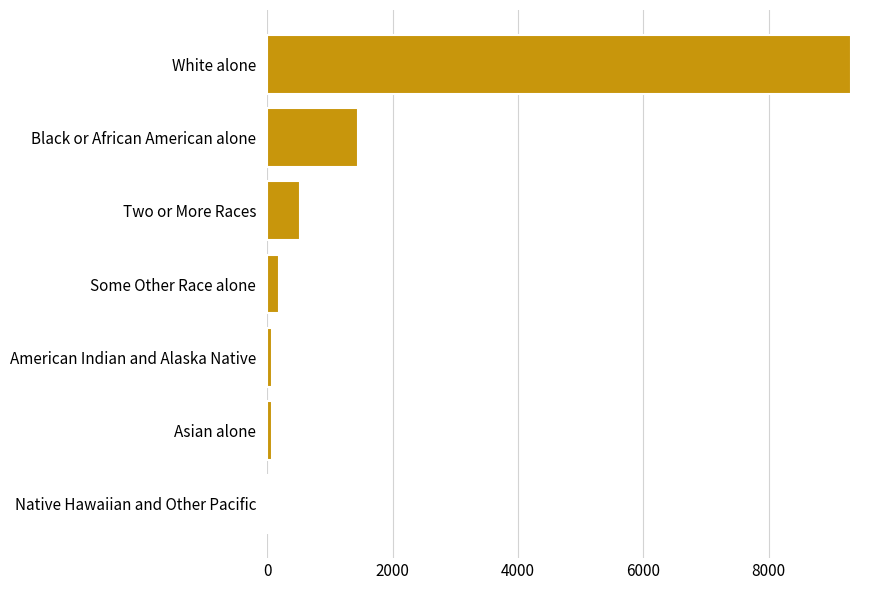

Is it true that the value at Black or African American alone is 2519?

False